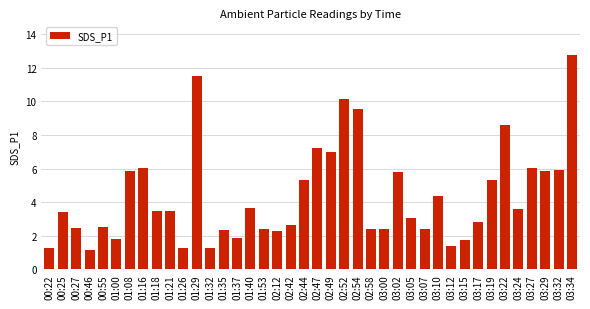

Between 02:47 and 01:16, which is larger?

02:47